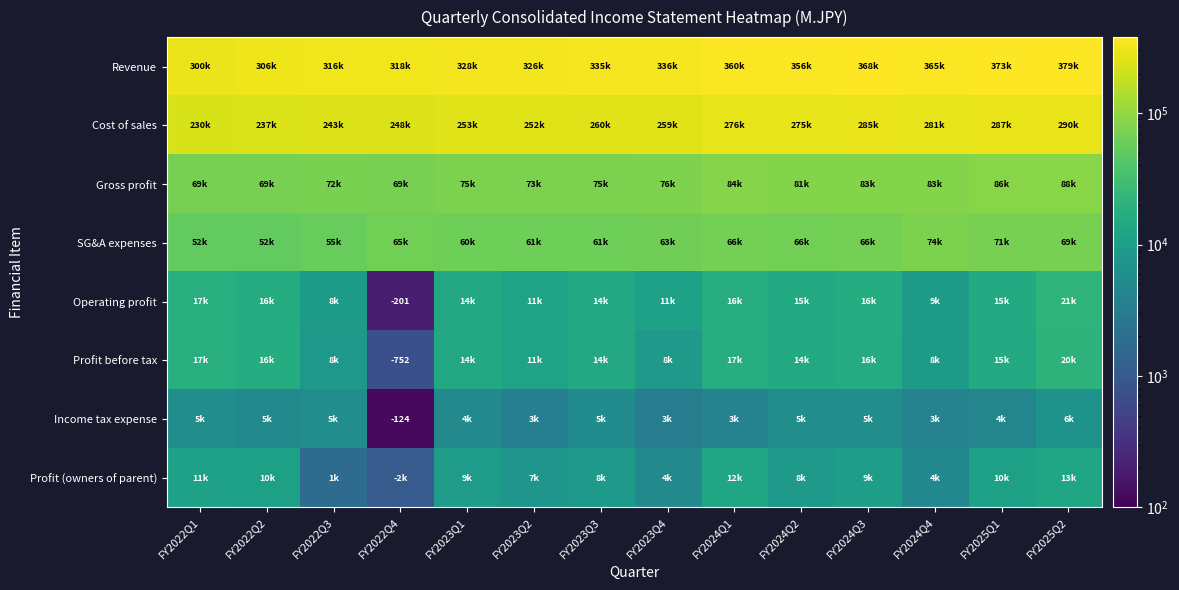

Which has a higher value, FY2024Q3 or FY2024Q4?

FY2024Q3